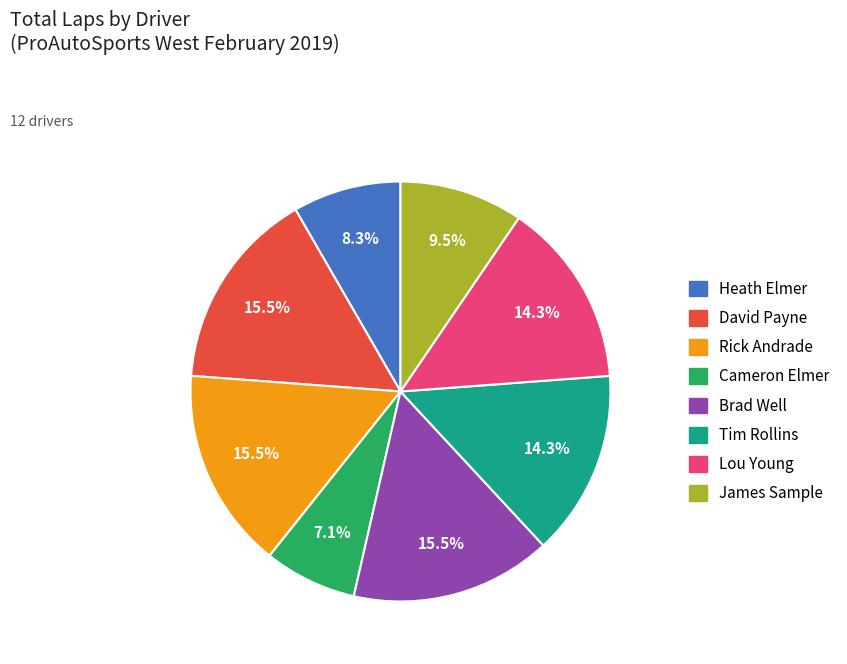

How many slices are in this pie chart?

8